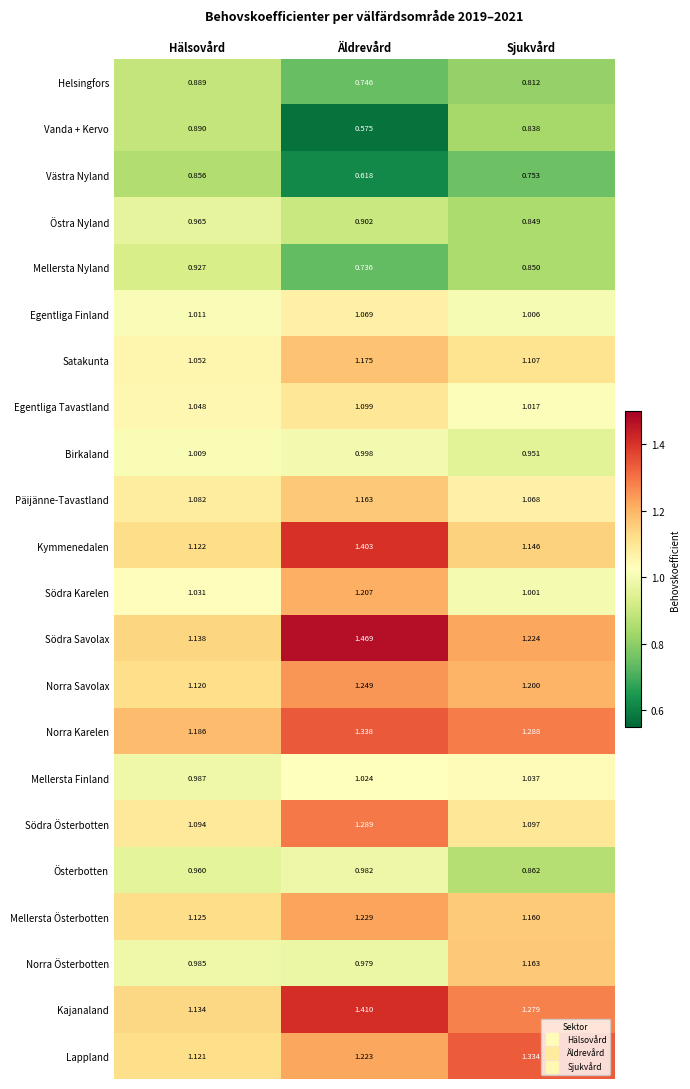

Which series changed the most between Hälsovård and Äldrevård?

Södra Savolax